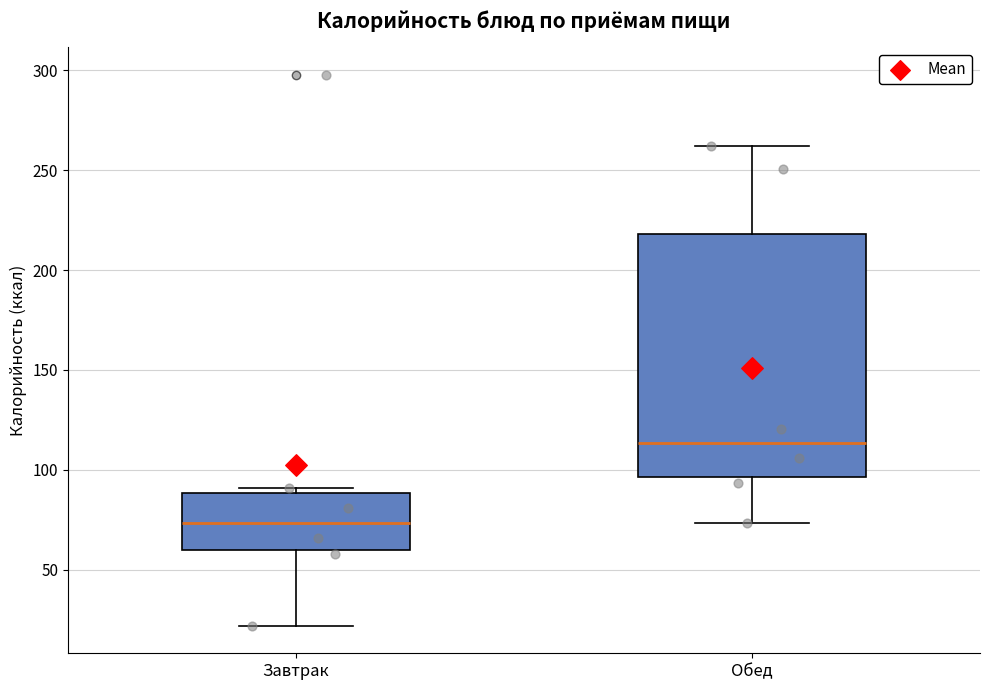

Reading left to right, transcribe this box plot: for each box, give where its median line is, the range the box spans, and where its two whiskers end, as read against the y-axis. The values are not printed on the chart, so give them approximately, as read against the axis.

Завтрак: median 75, box 60 to 90, whiskers 20 to 90 (just above the box's upper edge)
Обед: median 115, box 95 to 220, whiskers 75 to 260